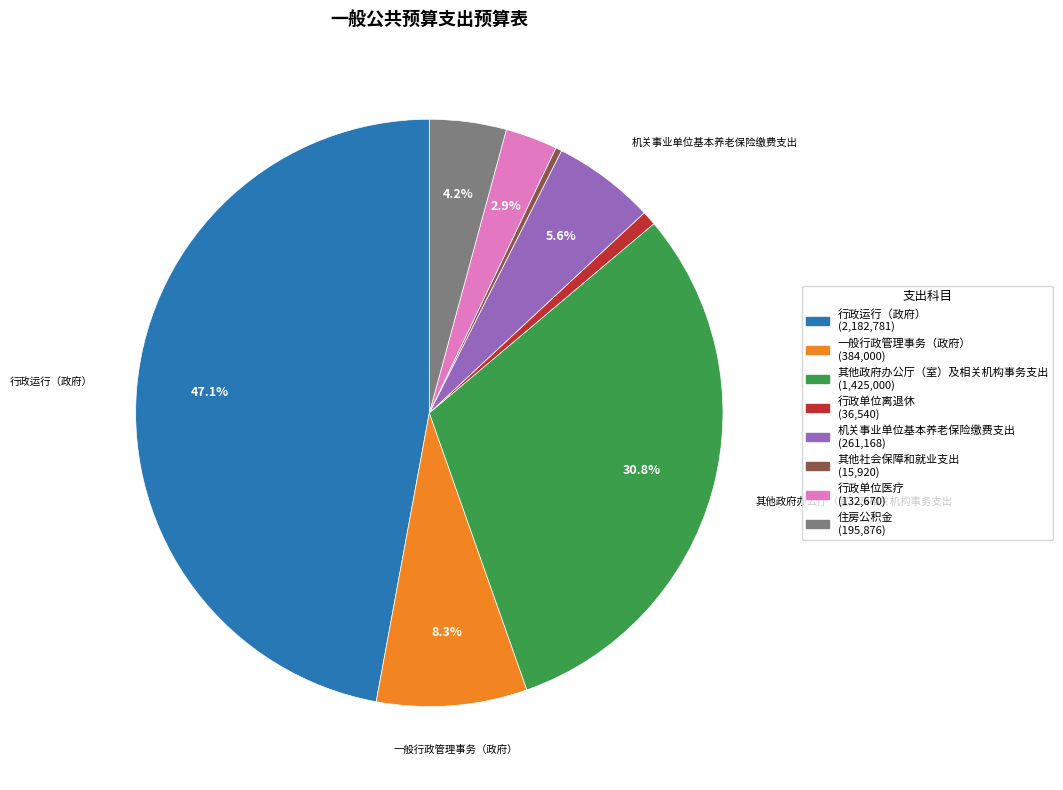

Does 行政单位离退休 account for over 50% of the chart?

No